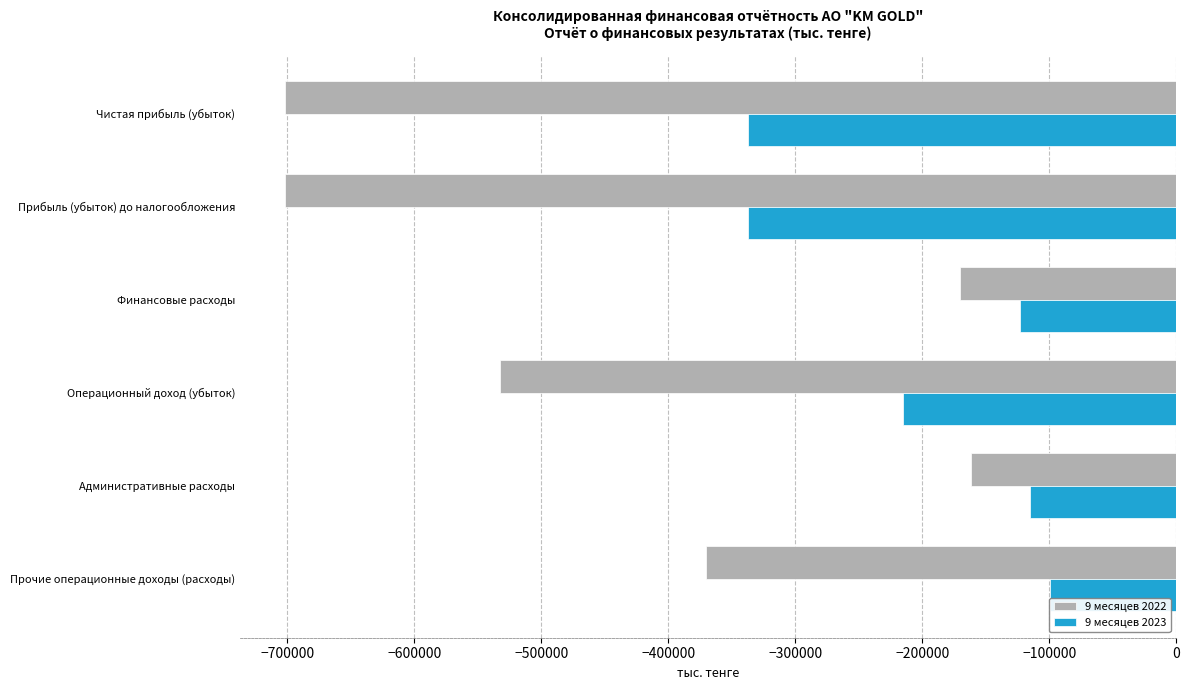

What is the sum of the 9 месяцев 2023 values at Чистая прибыль (убыток) and Административные расходы?

-452633.8